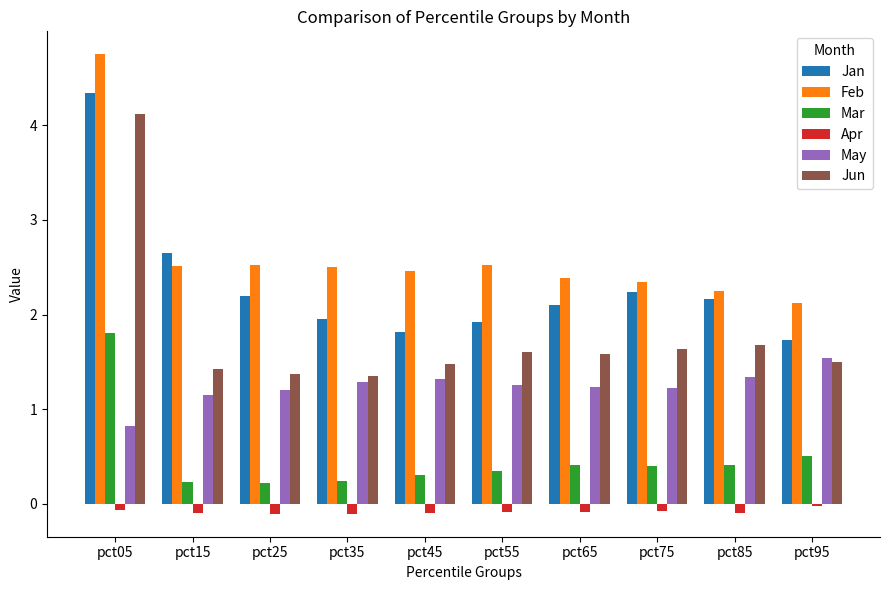

What is the minimum value for Jan?

1.7